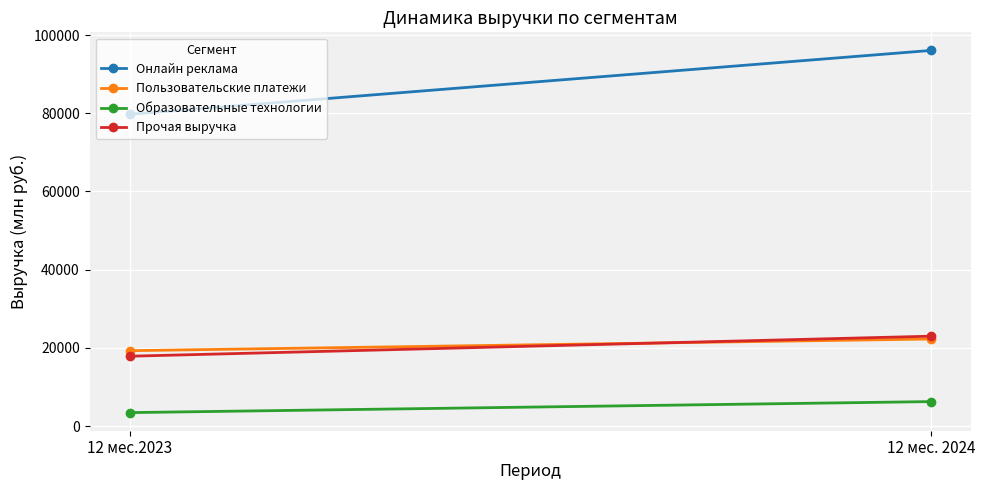

How many data points does each series have?

2